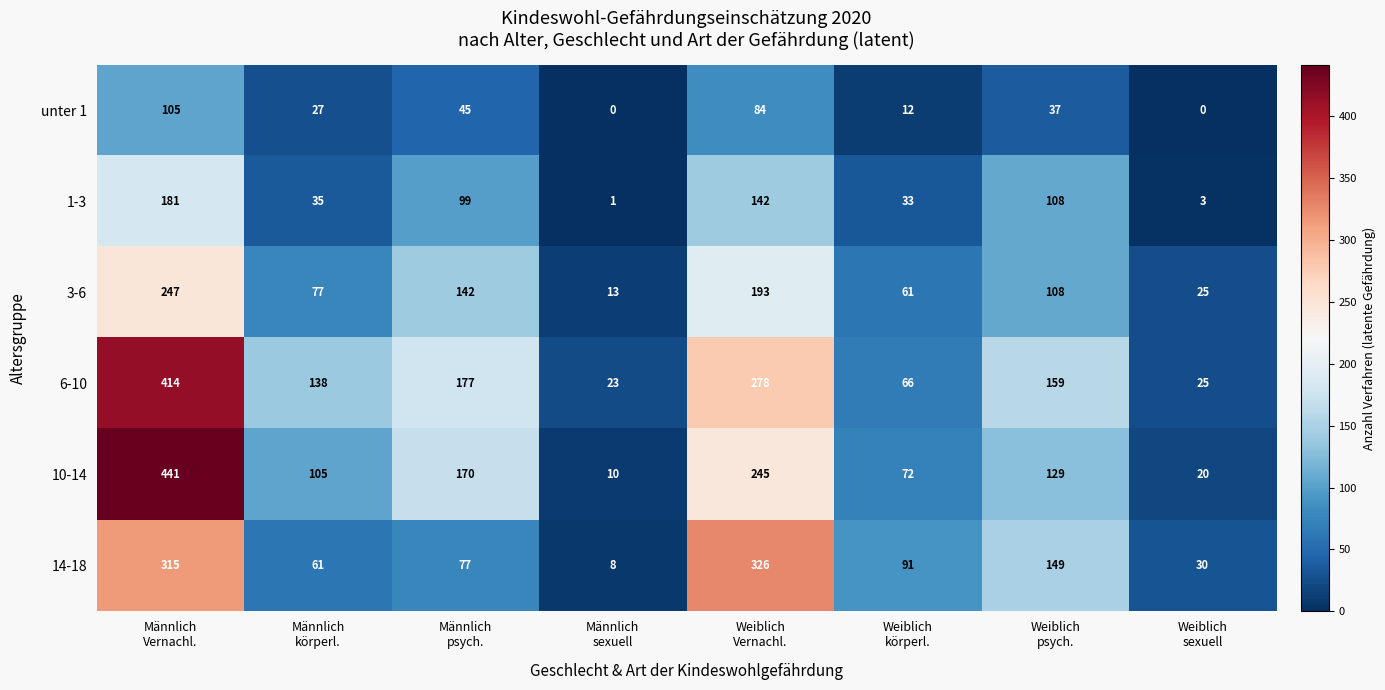

Rank the series by their maximum value, from lowest to highest.

unter 1, 1-3, 3-6, 14-18, 6-10, 10-14